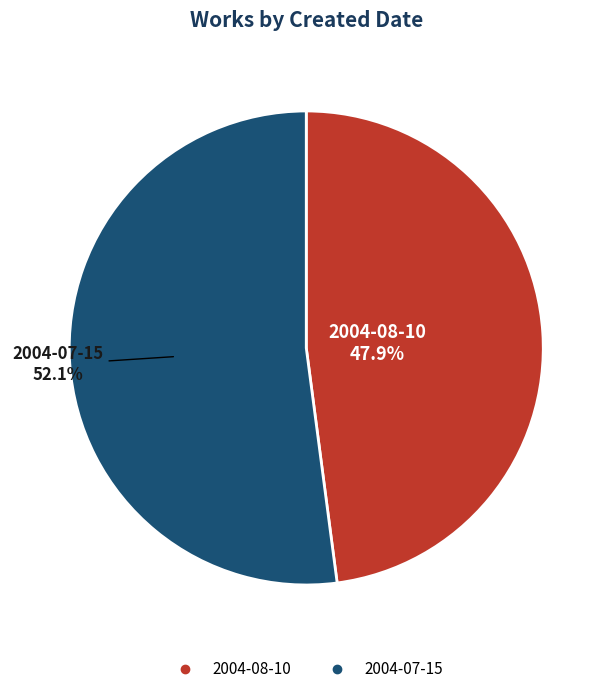

How many segments does this pie chart have?

2